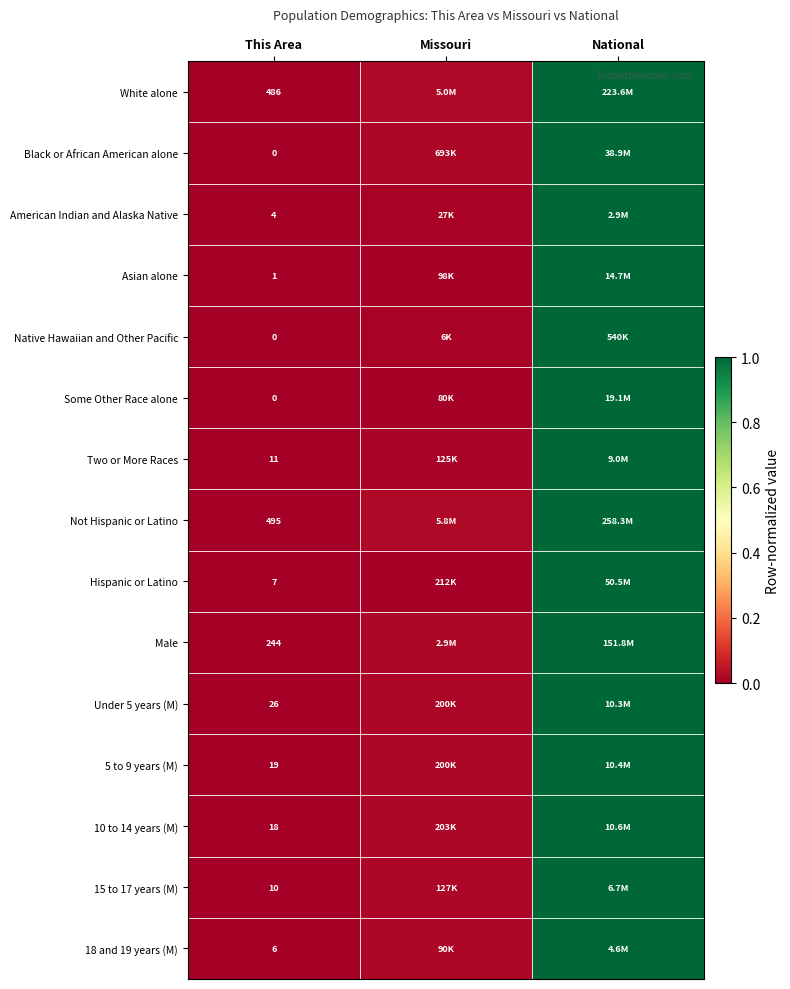

The value of Asian alone at Missouri is 0.0. True or false?

True